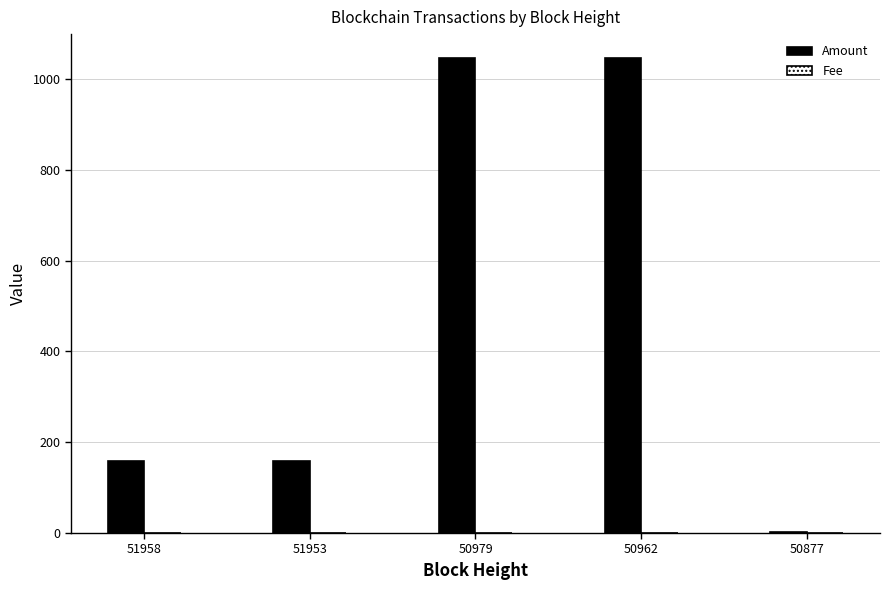

Which series changed the most between 51958 and 50979?

Amount